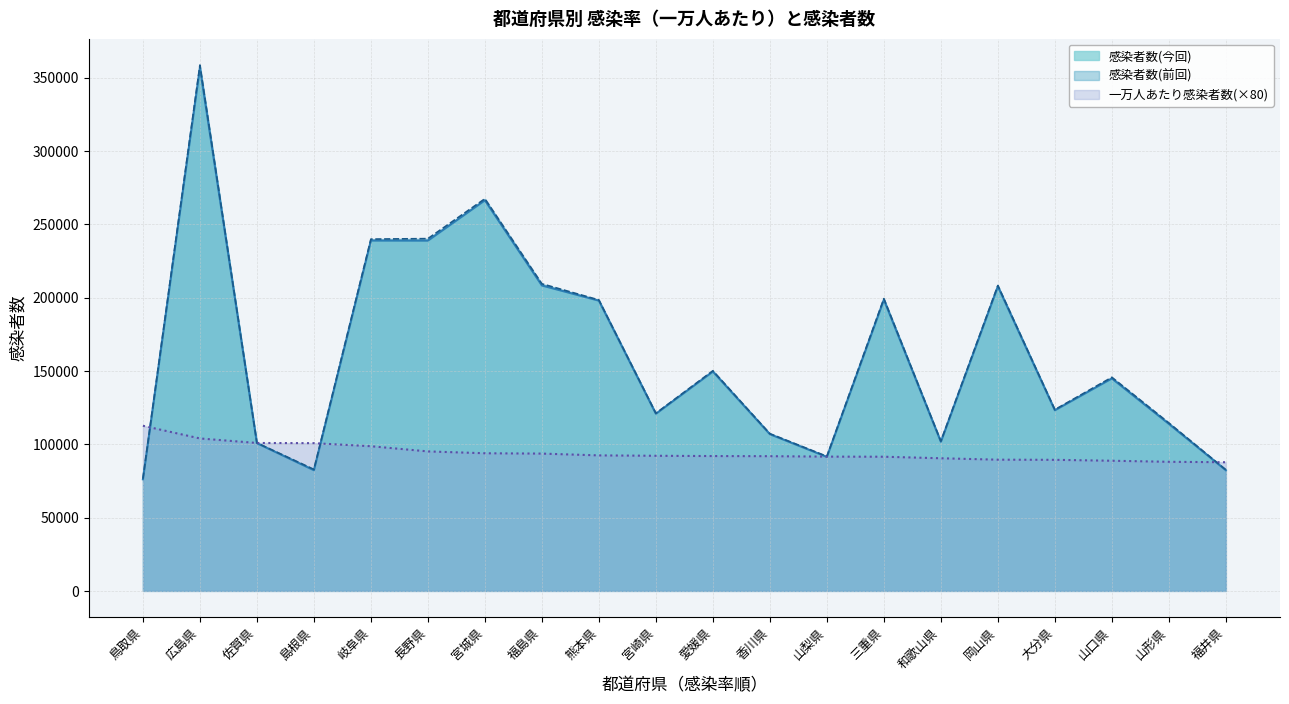

Between 宮崎県 and 和歌山県, which series saw the biggest shift?

感染者数(今回)